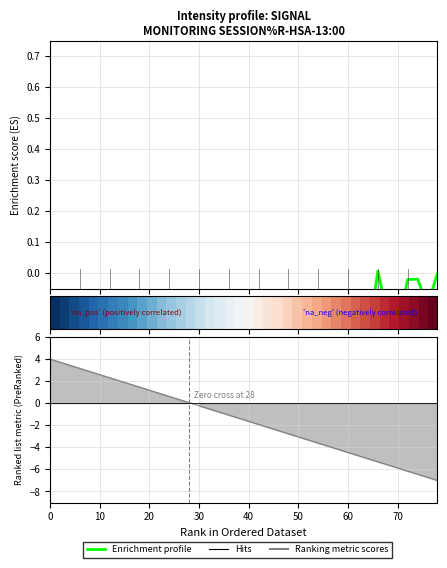

How many lines are shown in the chart?

2